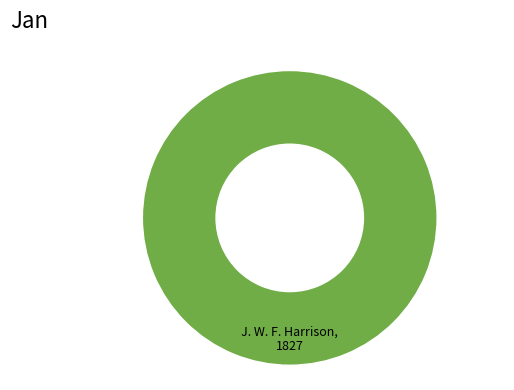

How many slices are in this pie chart?

1